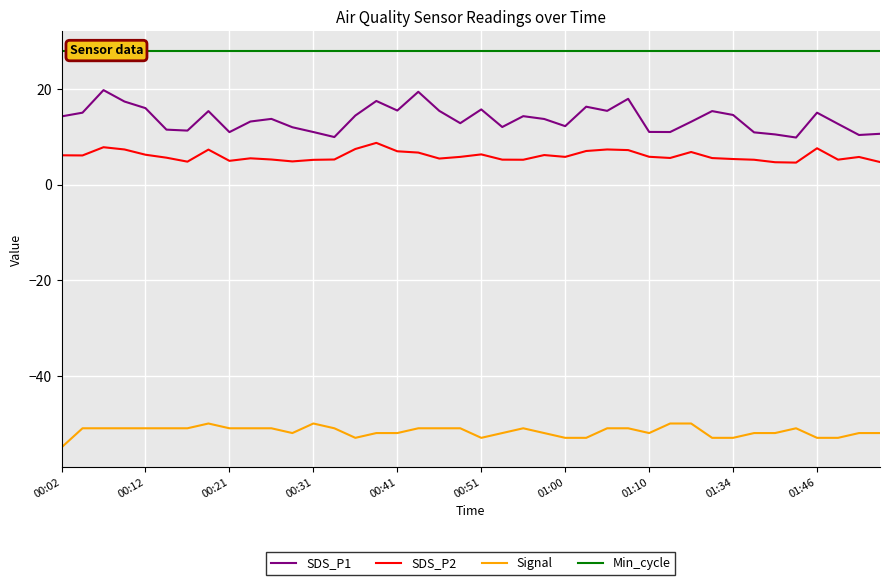

Reading left to right, transcribe all the data shown in this chart.

SDS_P1: 14.3	15.1	19.8	17.4	16.0	11.5	11.3	15.4	11.0	13.2	13.8	12.0	11.0	9.9	14.4	17.5	15.5	19.4	15.4	12.8	15.7	12.1	14.3	13.7	12.2	16.3	15.4	17.9	11.0	11.0	13.2	15.4	14.6	10.9	10.5	9.8	15.1	12.7	10.4	10.6
SDS_P2: 6.1	6.1	7.8	7.3	6.2	5.6	4.8	7.3	5.0	5.5	5.2	4.8	5.2	5.2	7.5	8.7	7.0	6.7	5.5	5.8	6.3	5.2	5.2	6.2	5.8	7.0	7.3	7.2	5.8	5.6	6.8	5.5	5.3	5.2	4.7	4.6	7.6	5.2	5.8	4.7
Signal: -55.0	-51.0	-51.0	-51.0	-51.0	-51.0	-51.0	-50.0	-51.0	-51.0	-51.0	-52.0	-50.0	-51.0	-53.0	-52.0	-52.0	-51.0	-51.0	-51.0	-53.0	-52.0	-51.0	-52.0	-53.0	-53.0	-51.0	-51.0	-52.0	-50.0	-50.0	-53.0	-53.0	-52.0	-52.0	-51.0	-53.0	-53.0	-52.0	-52.0
Min_cycle: 28.0	28.0	28.0	28.0	28.0	28.0	28.0	28.0	28.0	28.0	28.0	28.0	28.0	28.0	28.0	28.0	28.0	28.0	28.0	28.0	28.0	28.0	28.0	28.0	28.0	28.0	28.0	28.0	28.0	28.0	28.0	28.0	28.0	28.0	28.0	28.0	28.0	28.0	28.0	28.0